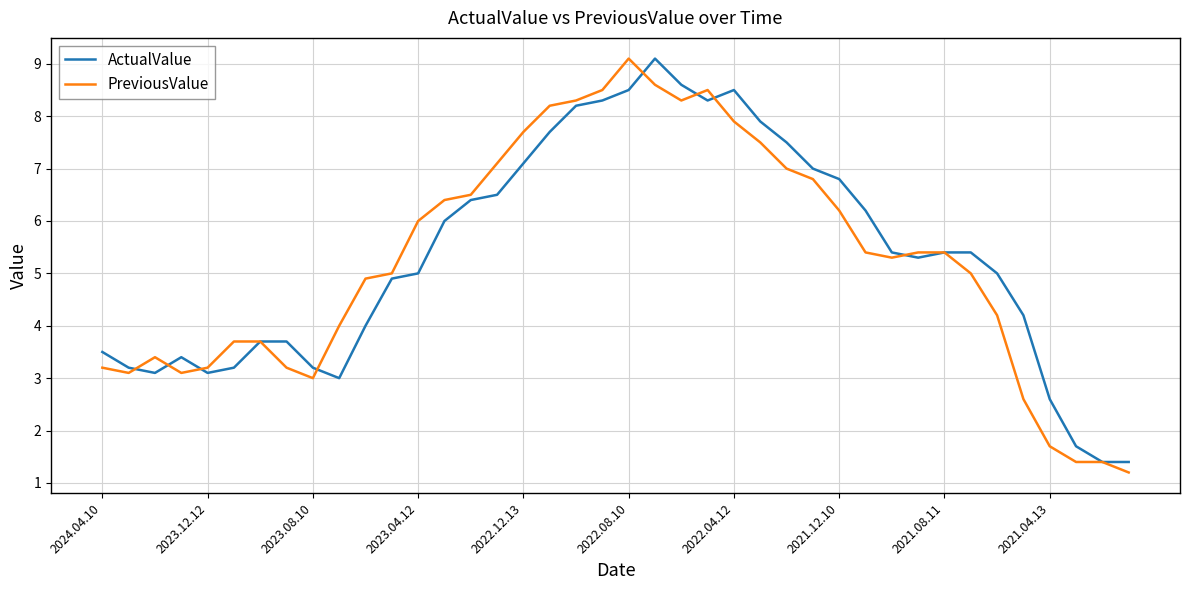

Does the chart have visible grid lines?

Yes